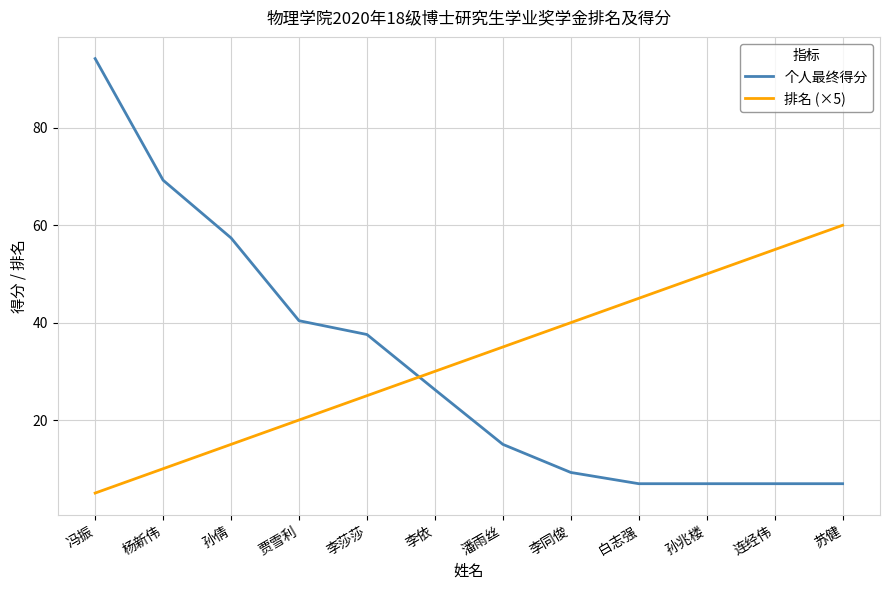

Which series changed the most between 连经伟 and 苏健?

排名 (×5)